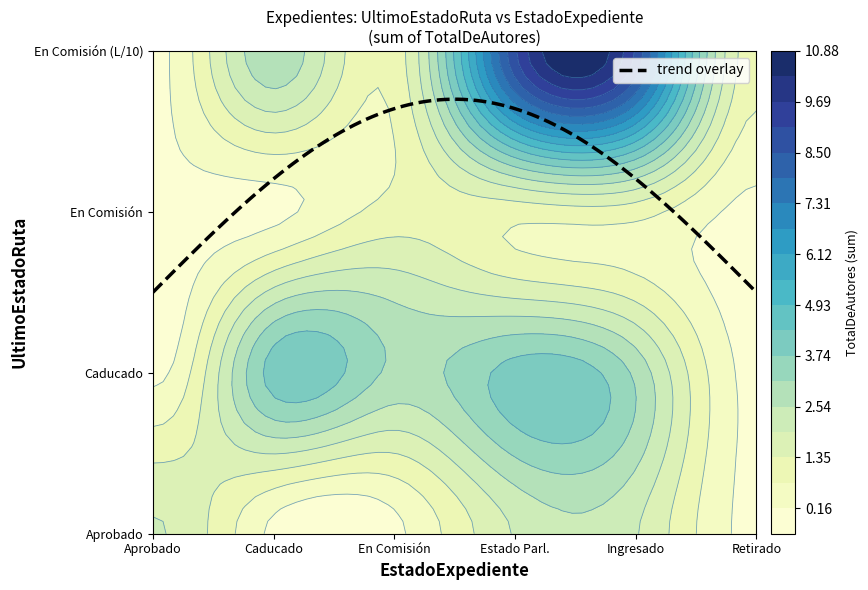

Is it true that Aprobado equals 1 at En Comision?

True